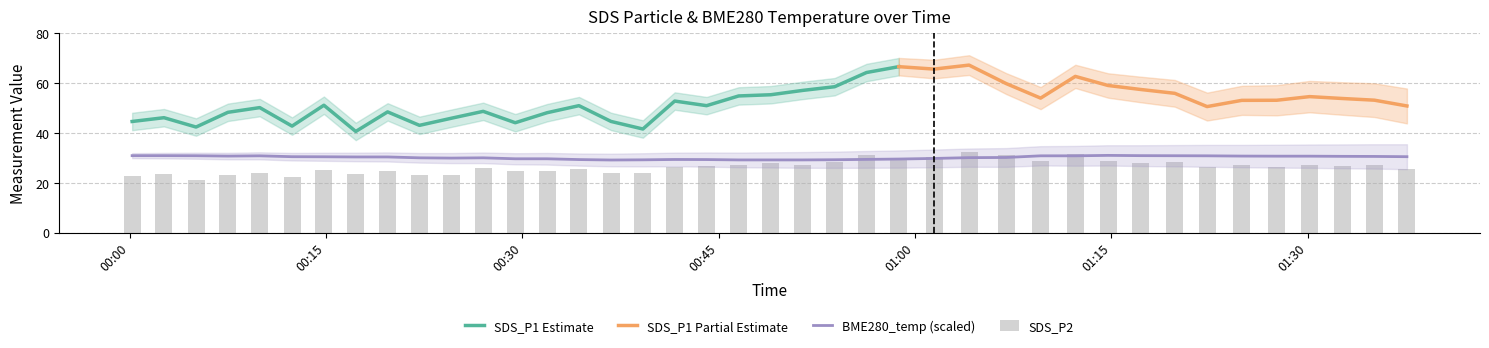

What is the difference between the SDS_P2 values at 2023/05/02 01:04:08 and 2023/05/02 00:36:47?

8.6